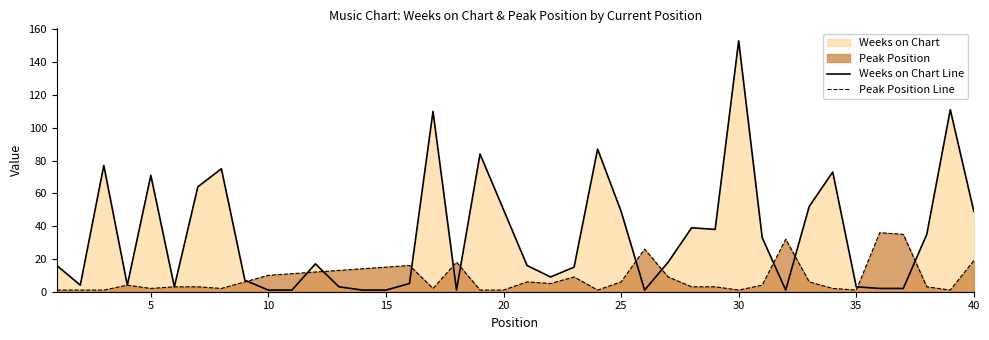

Rank the series by their maximum value, from highest to lowest.

Weeks on Chart Line, Peak Position Line